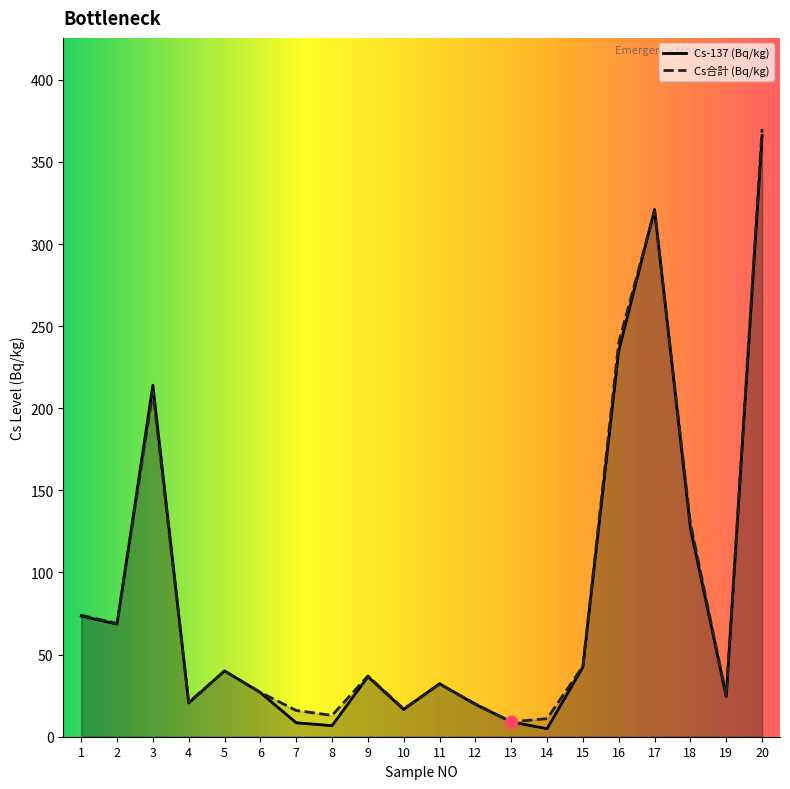

At which category is the sum across all series the highest?

20